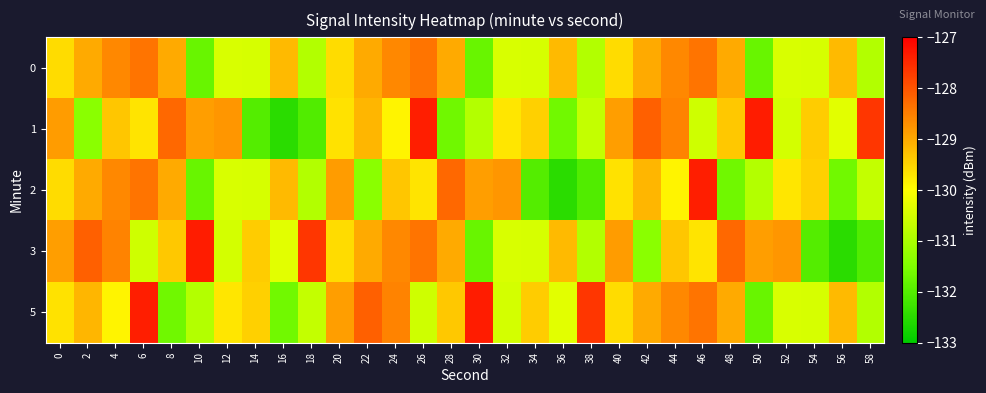

List the series in order of their peak value, lowest first.

0, 2, 1, 3, 5